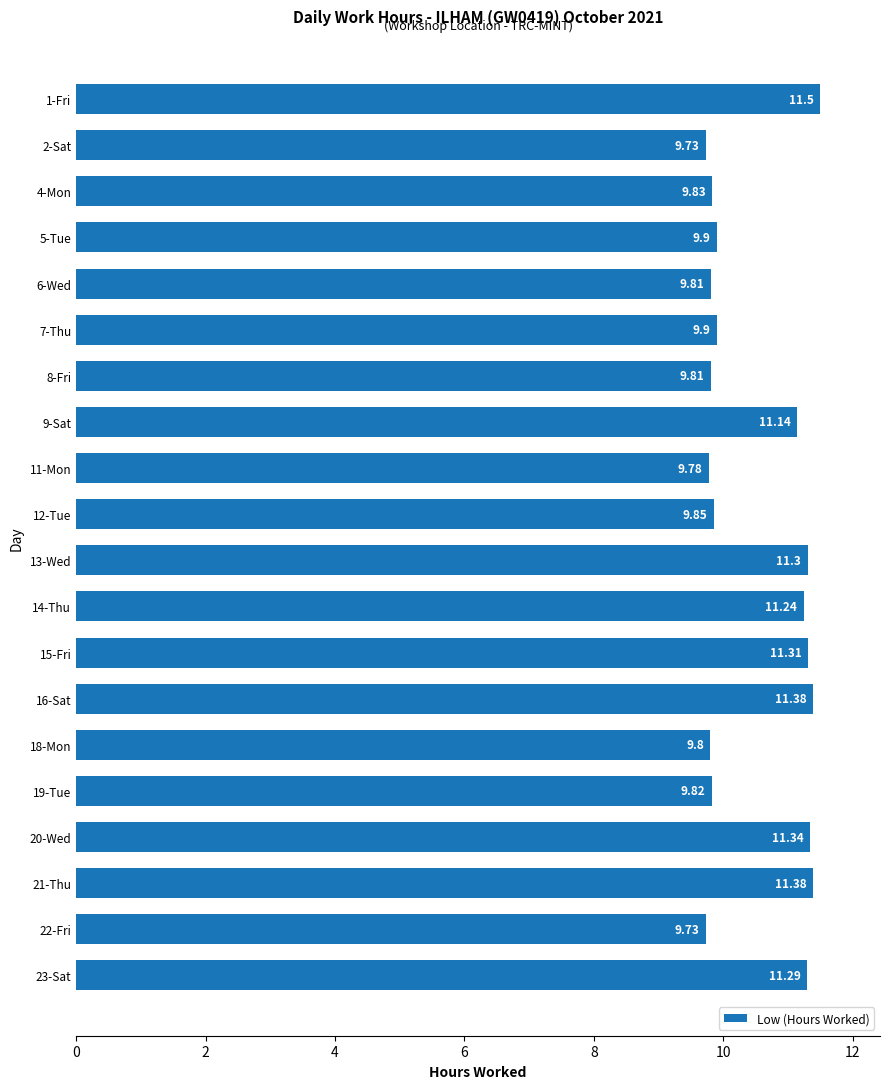

What is the sum of all values?

209.8